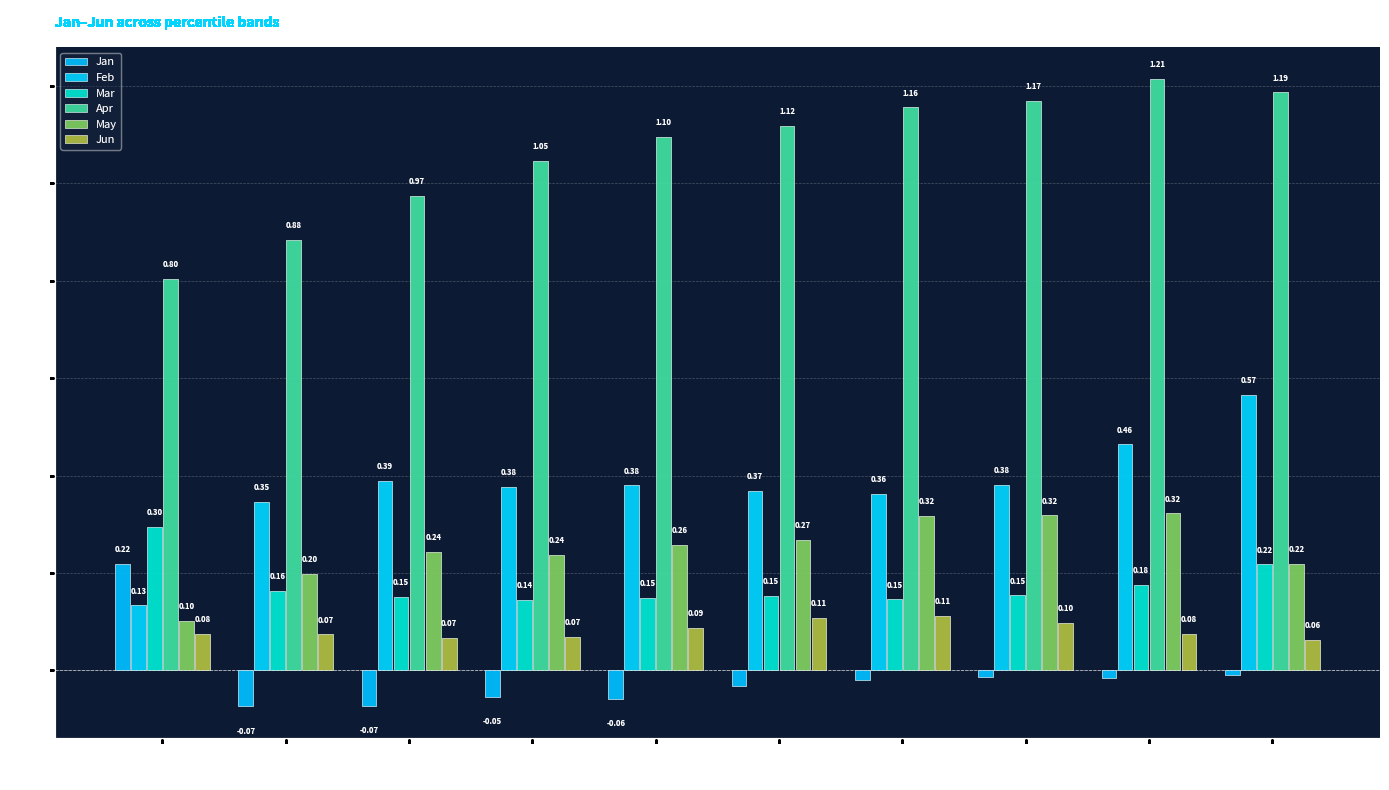

Which series changed the most between pct55 and pct65?

May